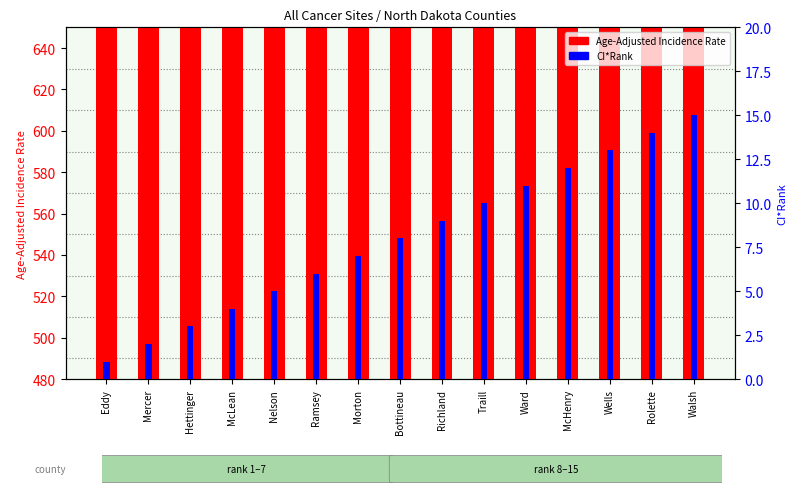

Between Nelson and McHenry, which is larger?

Nelson